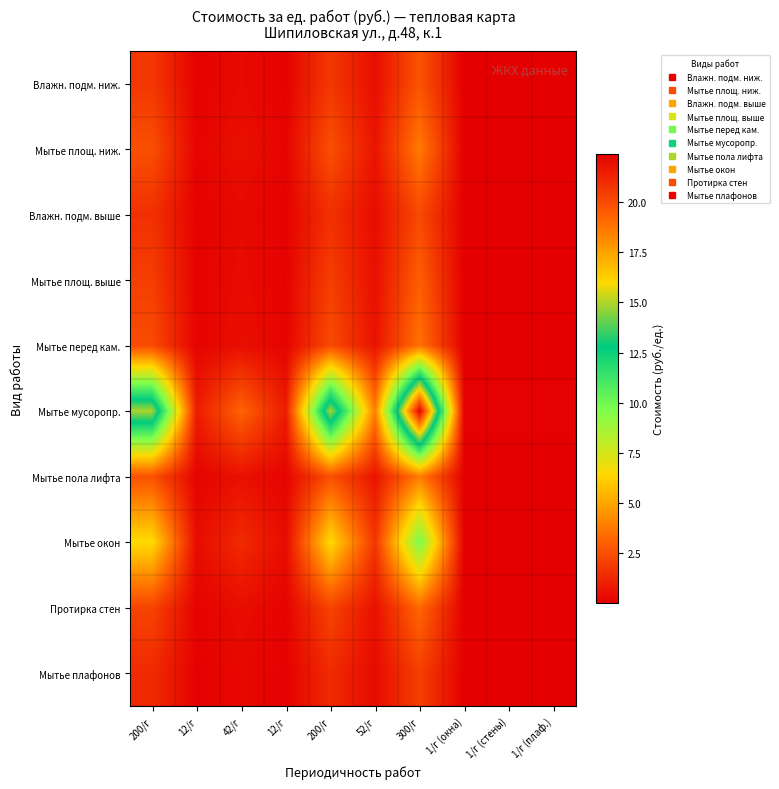

At which category is the sum across all series the highest?

300/г